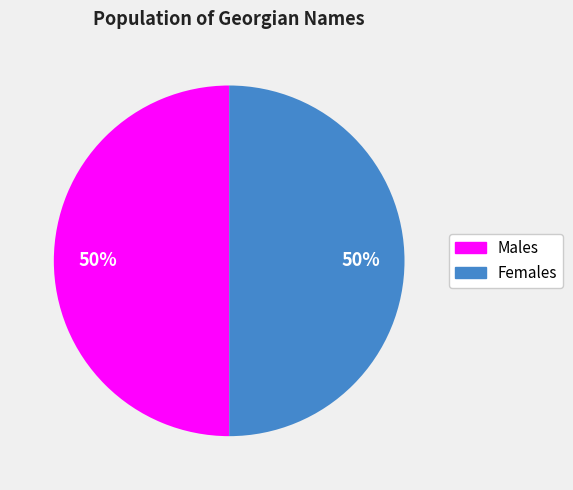

How many slices are in this pie chart?

2